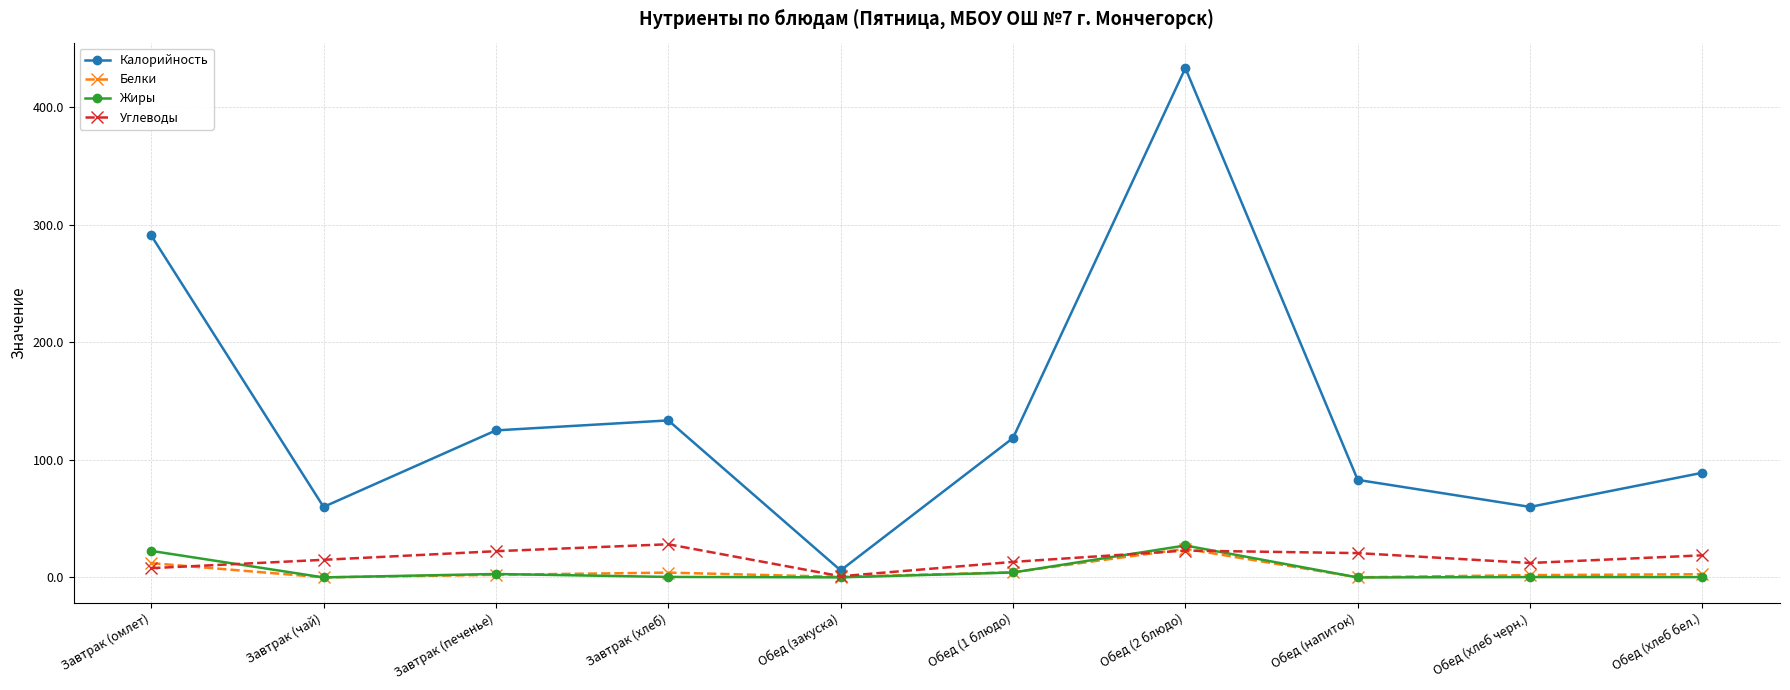

Where does the Углеводы series first go above 18?

Завтрак (печенье)